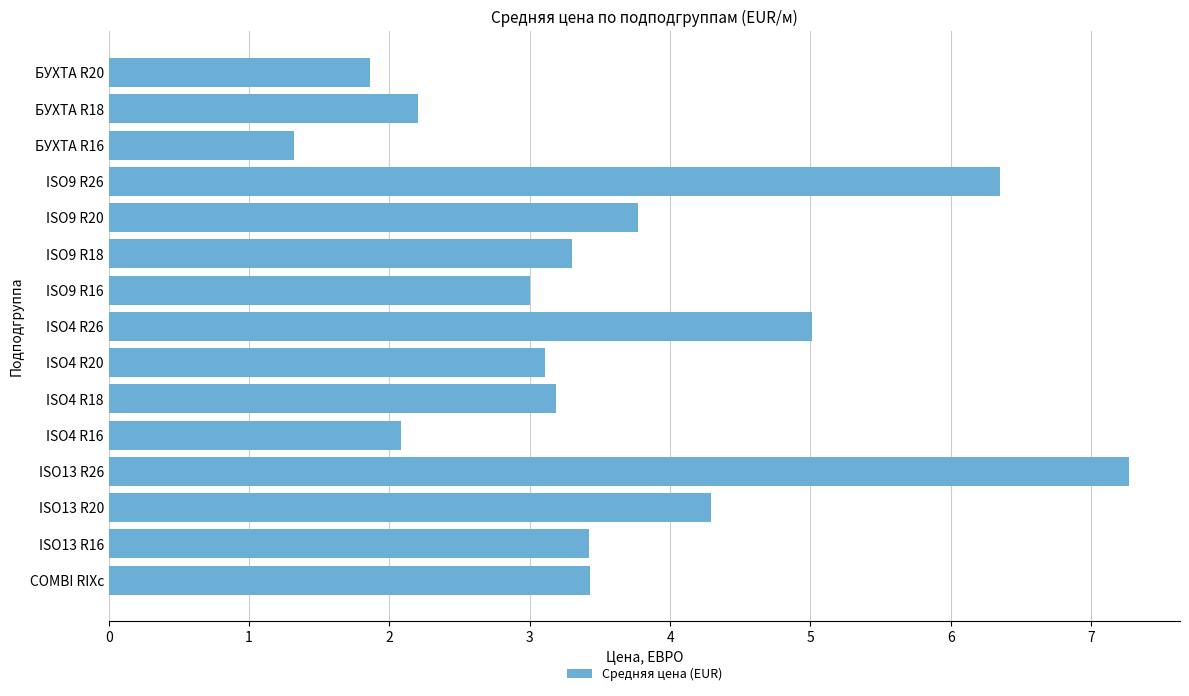

What is the difference between the maximum and second lowest values?

5.4